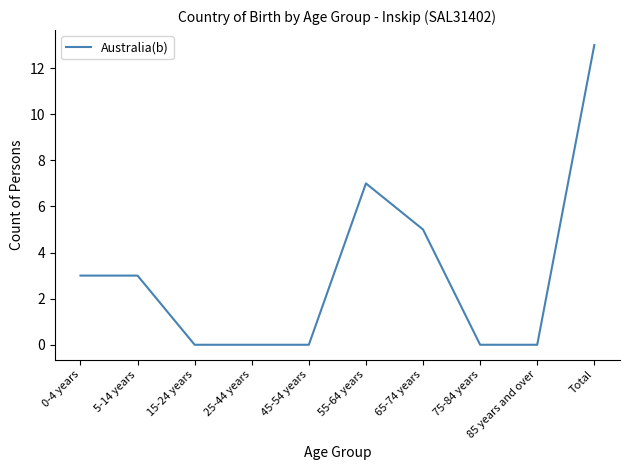

Count the number of categories in the chart.

10